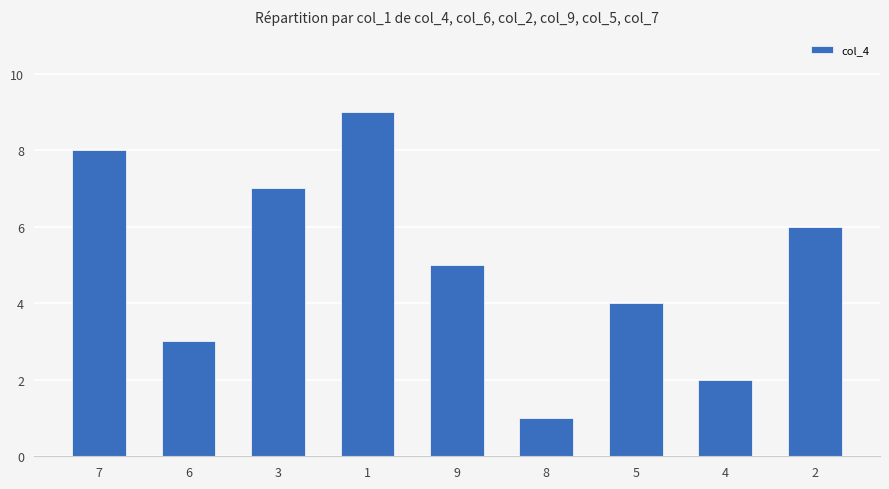

Rank the categories by value from lowest to highest.

8, 4, 6, 5, 9, 2, 3, 7, 1